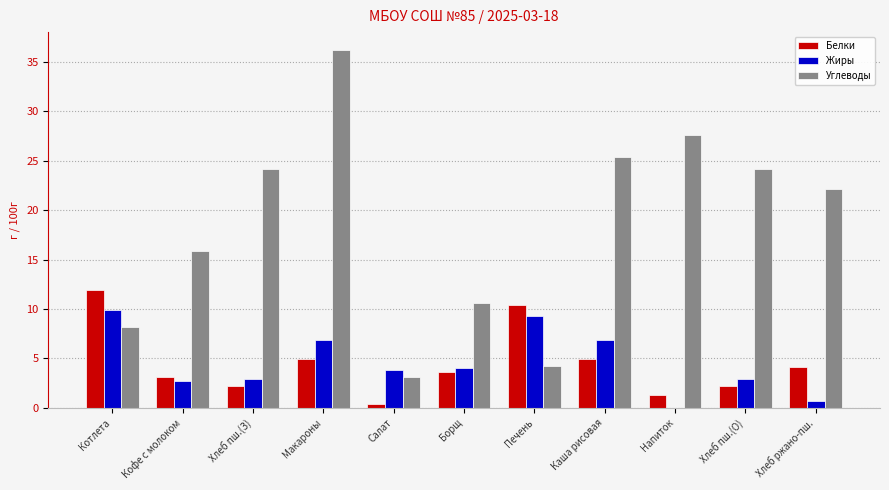

Is the value of Белки at Котлета greater than the value of Углеводы at Напиток?

No